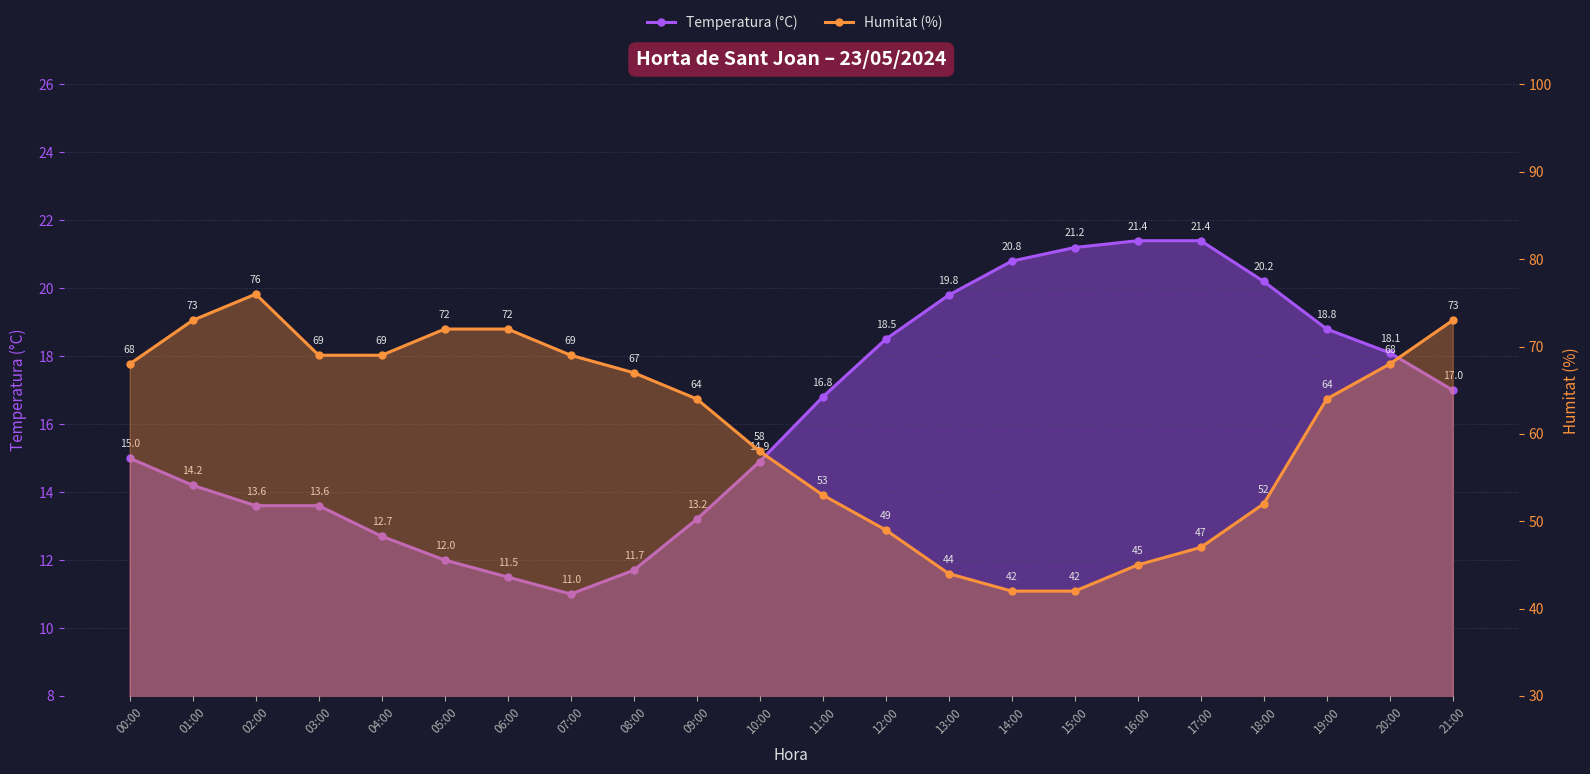

Where does the Humitat (%) series first go above 67?

00:00